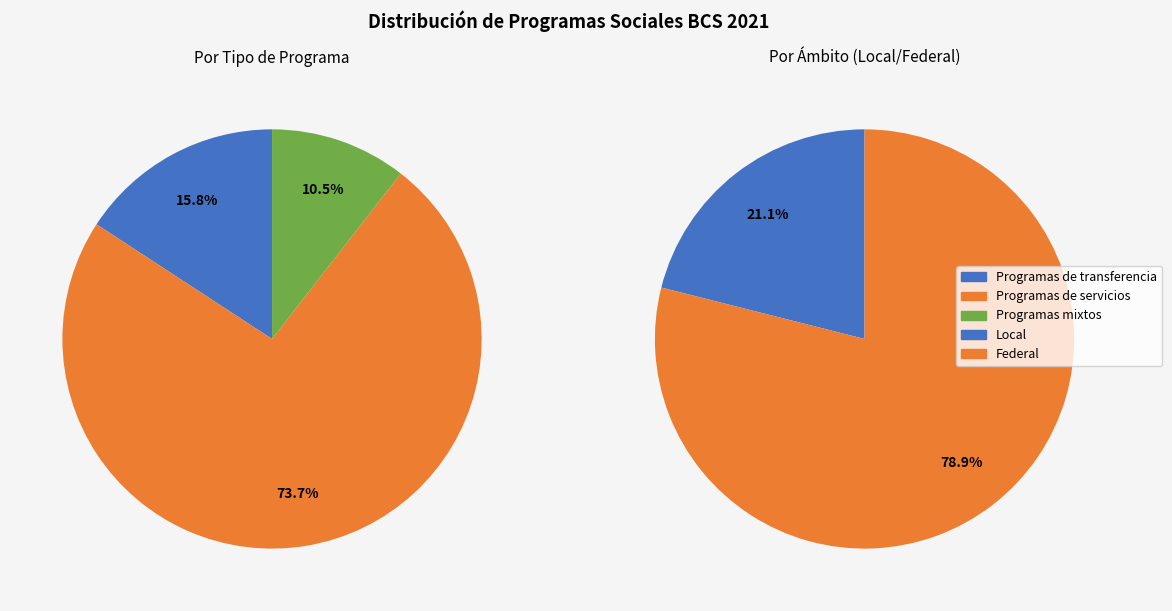

To the nearest percent, what is the average slice percentage?

33%